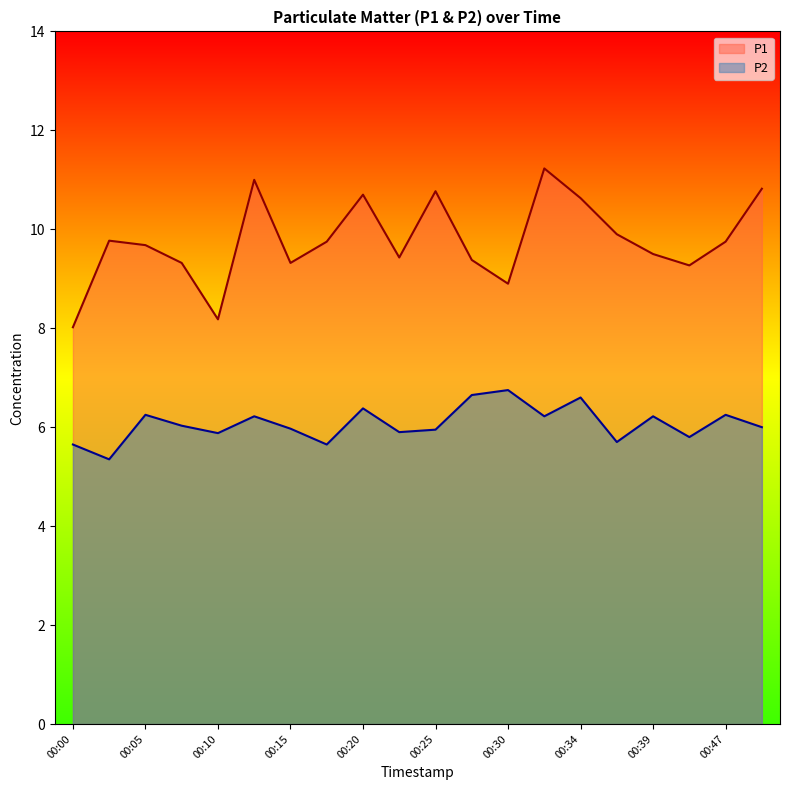

In P2, how many points are higher than both neighbors (excluding endpoints)?

7